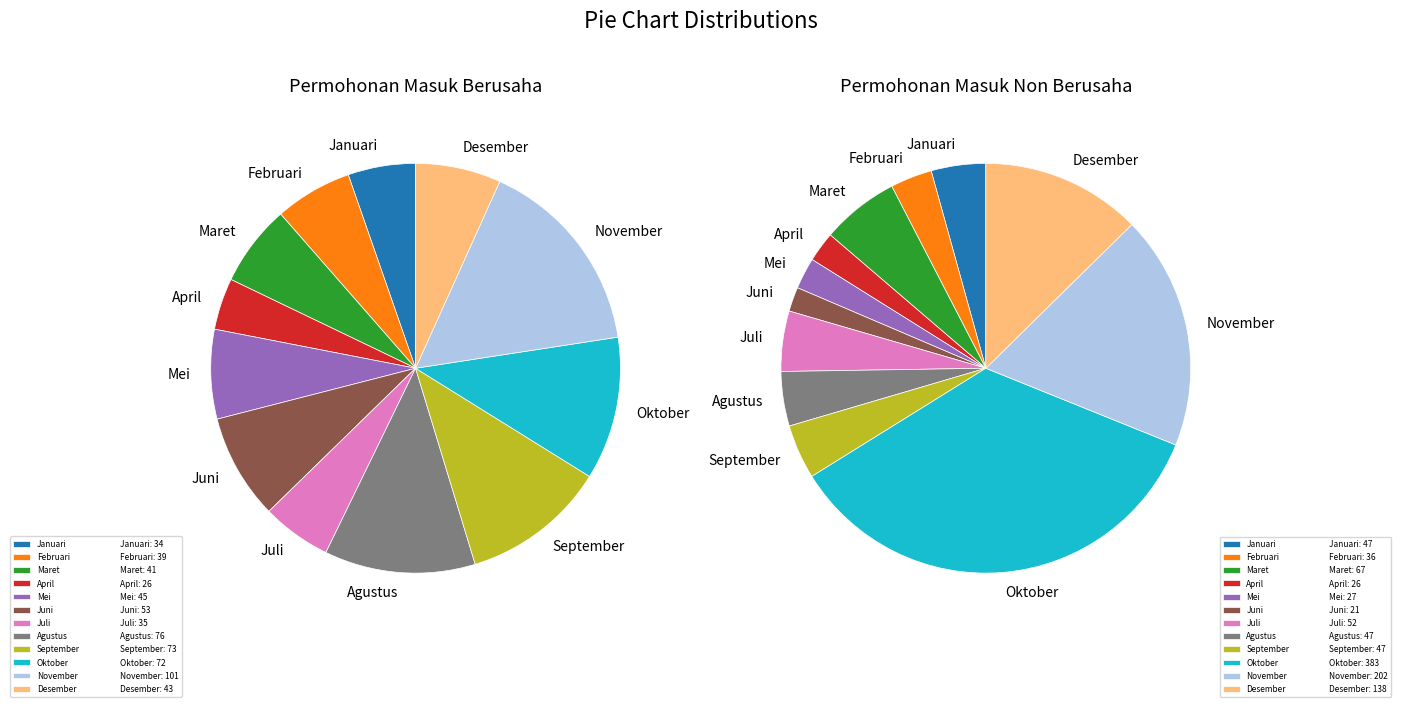

Combined, do Maret and Desember account for over 50%?

No